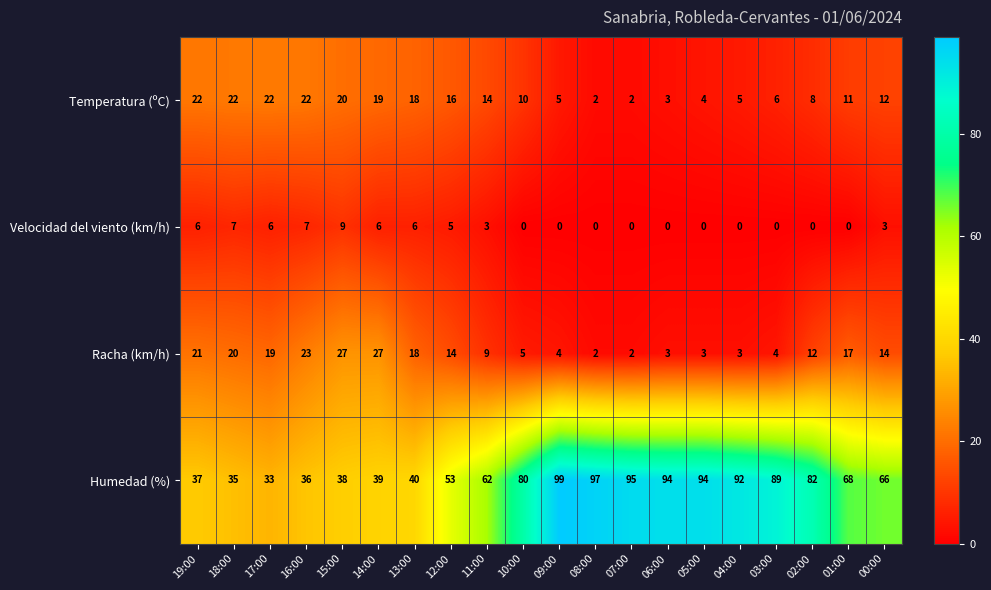

Which series has the widest spread of values?

Humedad (%)